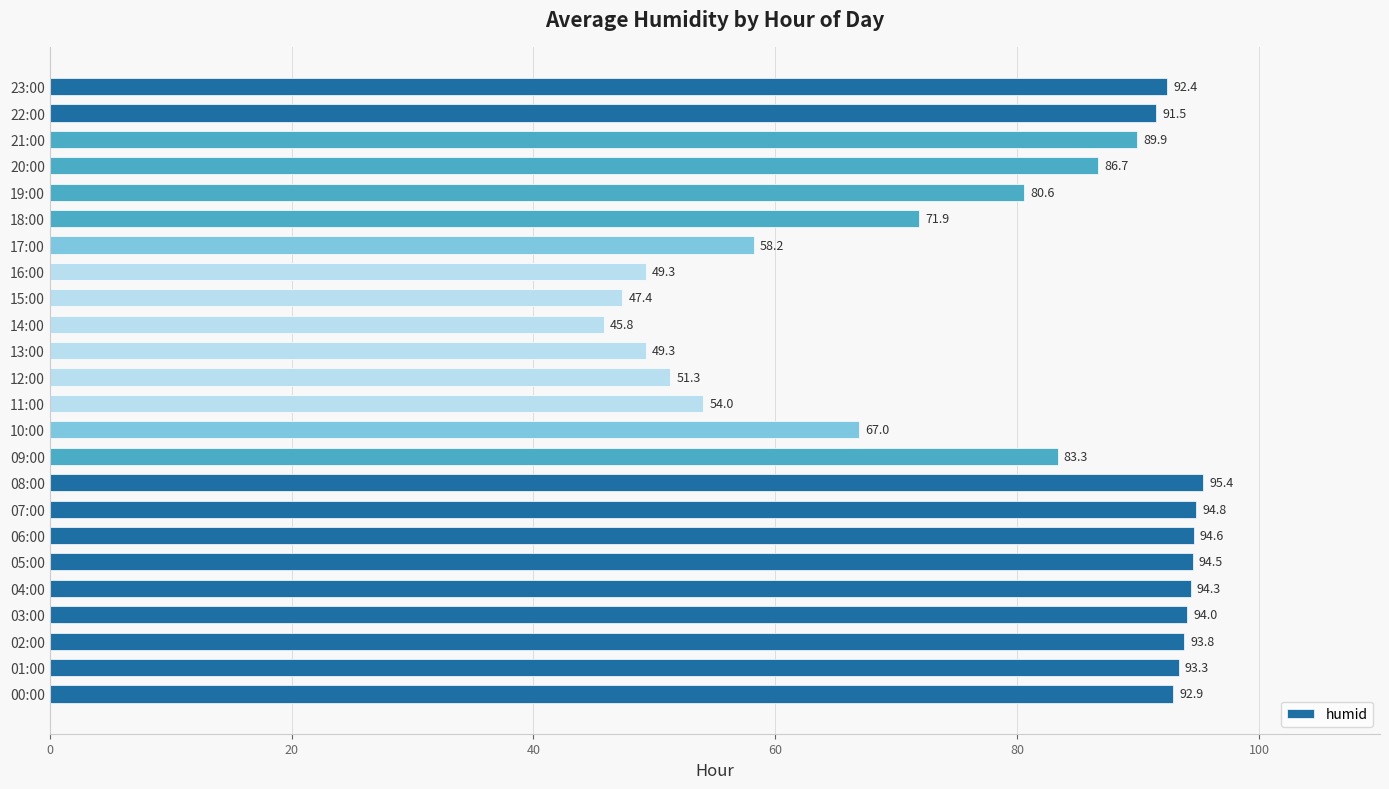

At which category does the chart reach its minimum across all series?

14:00